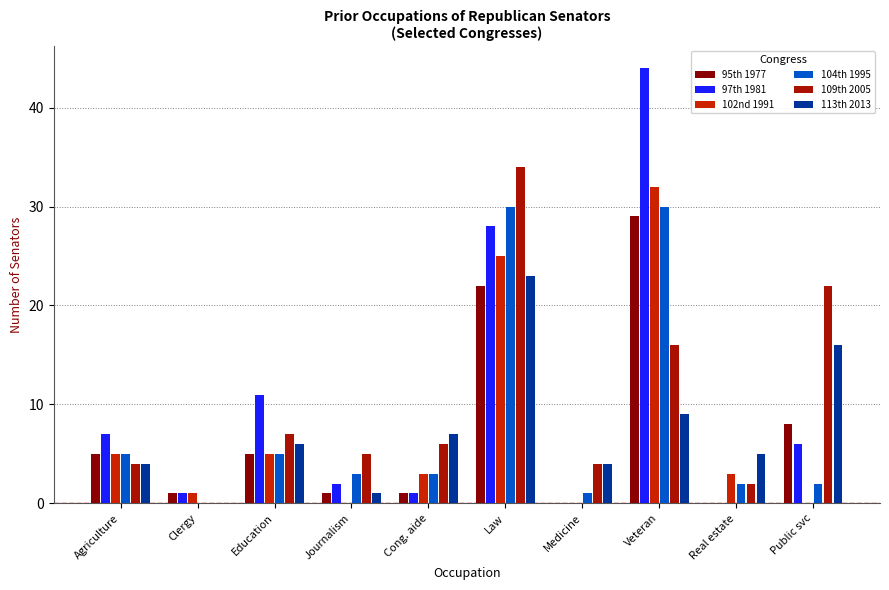

Are the bars horizontal?

No